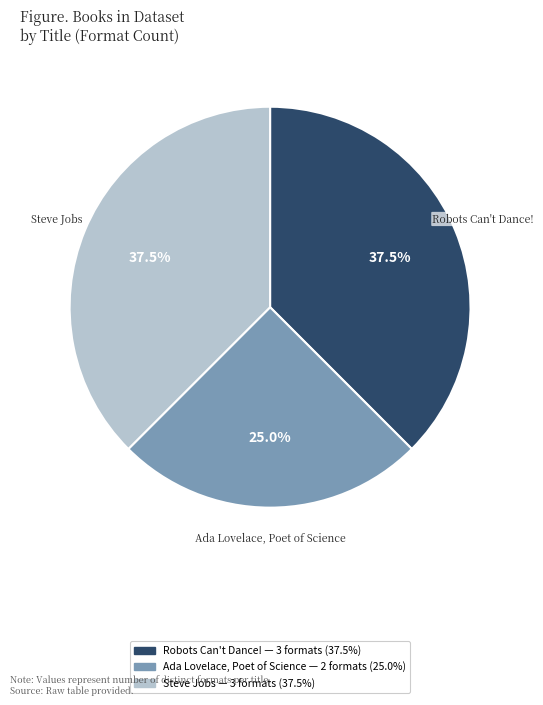

What percentage do Steve Jobs and Robots Can't Dance! together represent?

75.0%